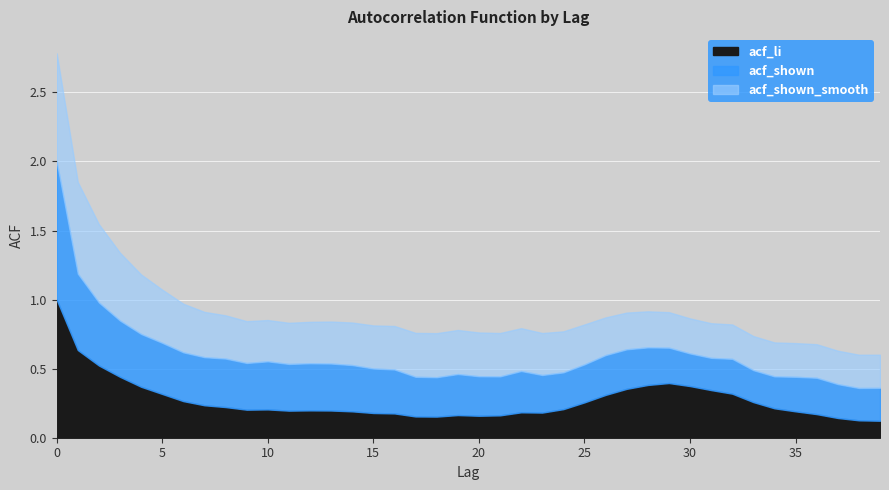

The acf_li series shows 0.1 at 25. True or false?

False